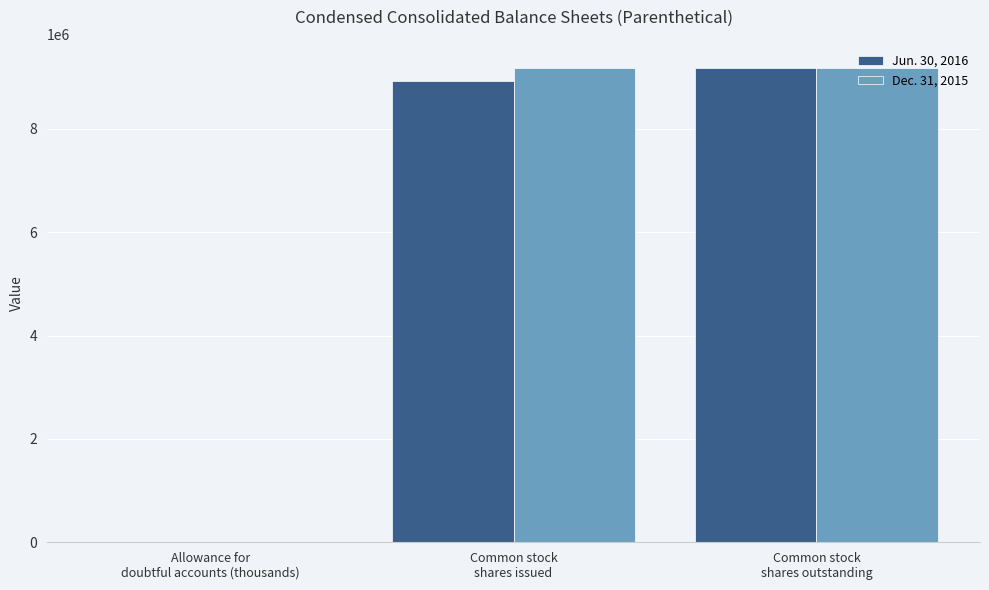

What is the maximum value shown in the chart?

9183957